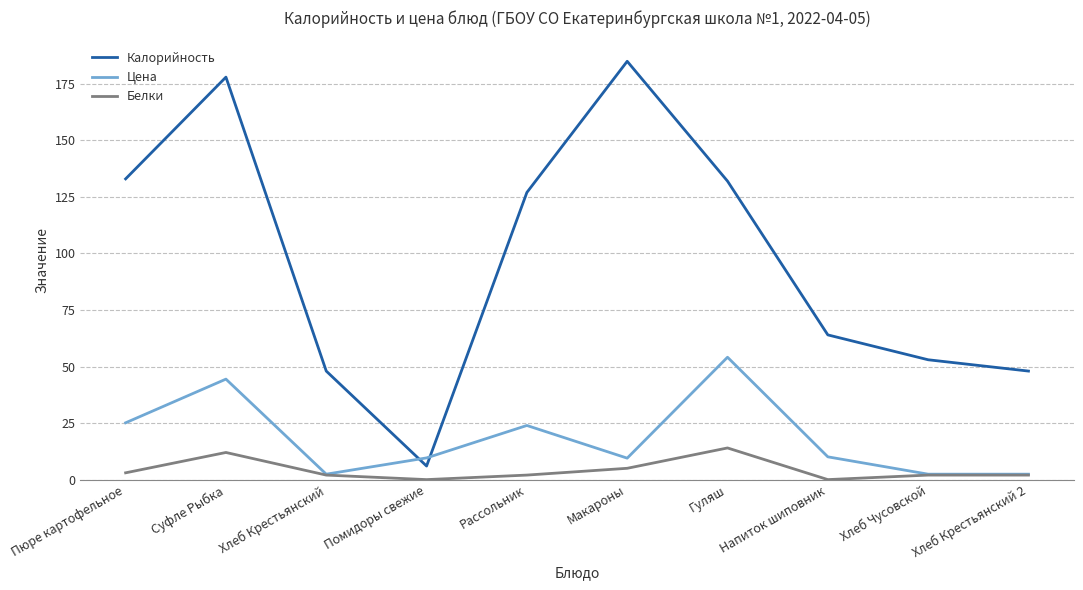

True or false: Белки and Калорийность cross at least once.

False